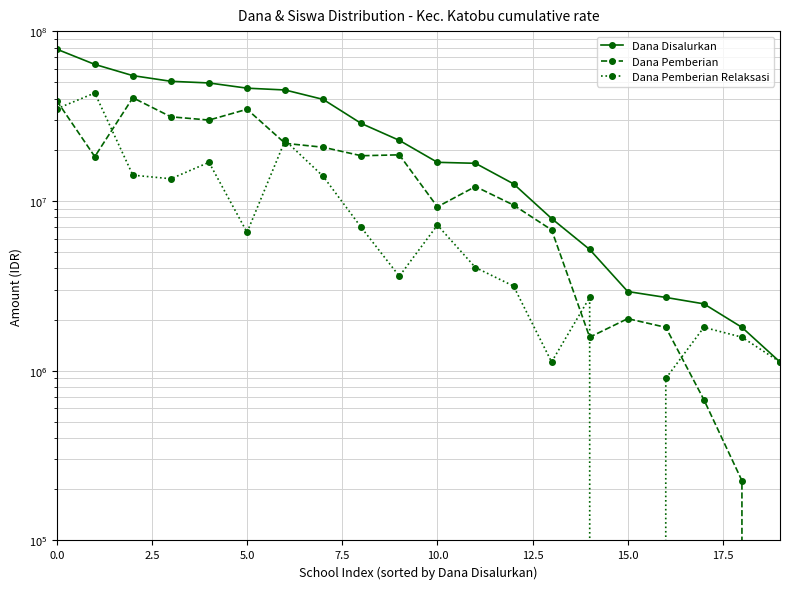

True or false: Dana Disalurkan and Dana Pemberian Relaksasi intersect in this chart.

False